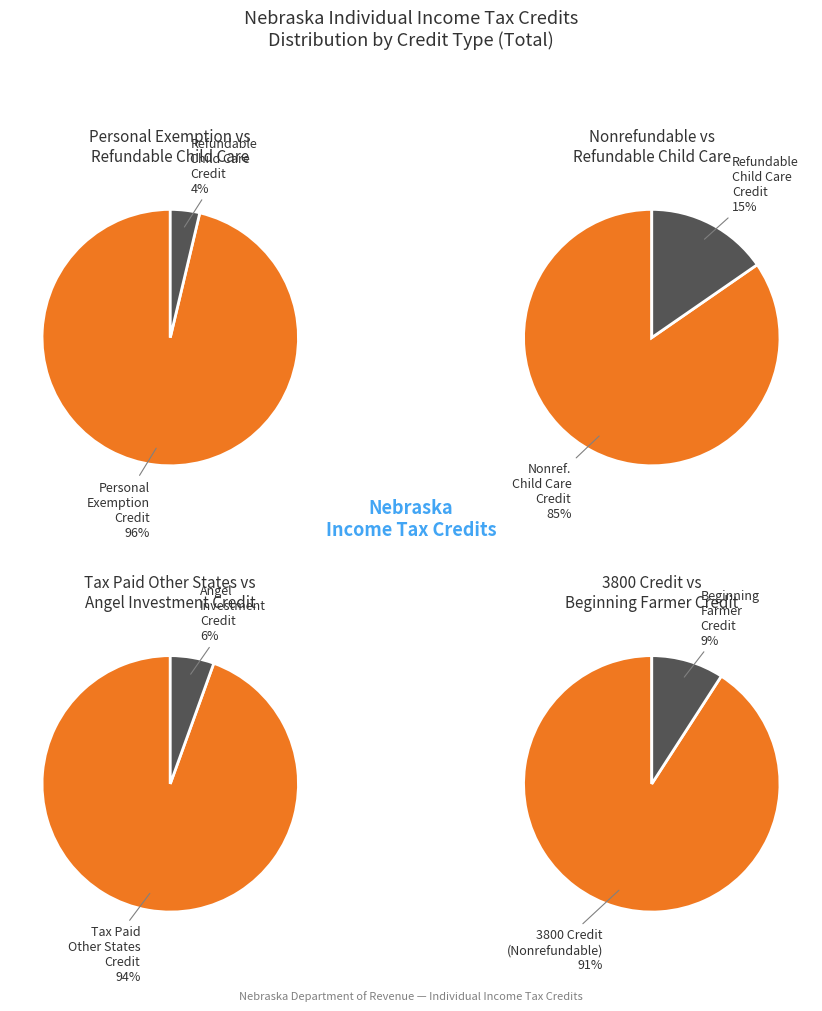

The $ 30,000 - 34,999 slice represents 15% of the pie. True or false?

False